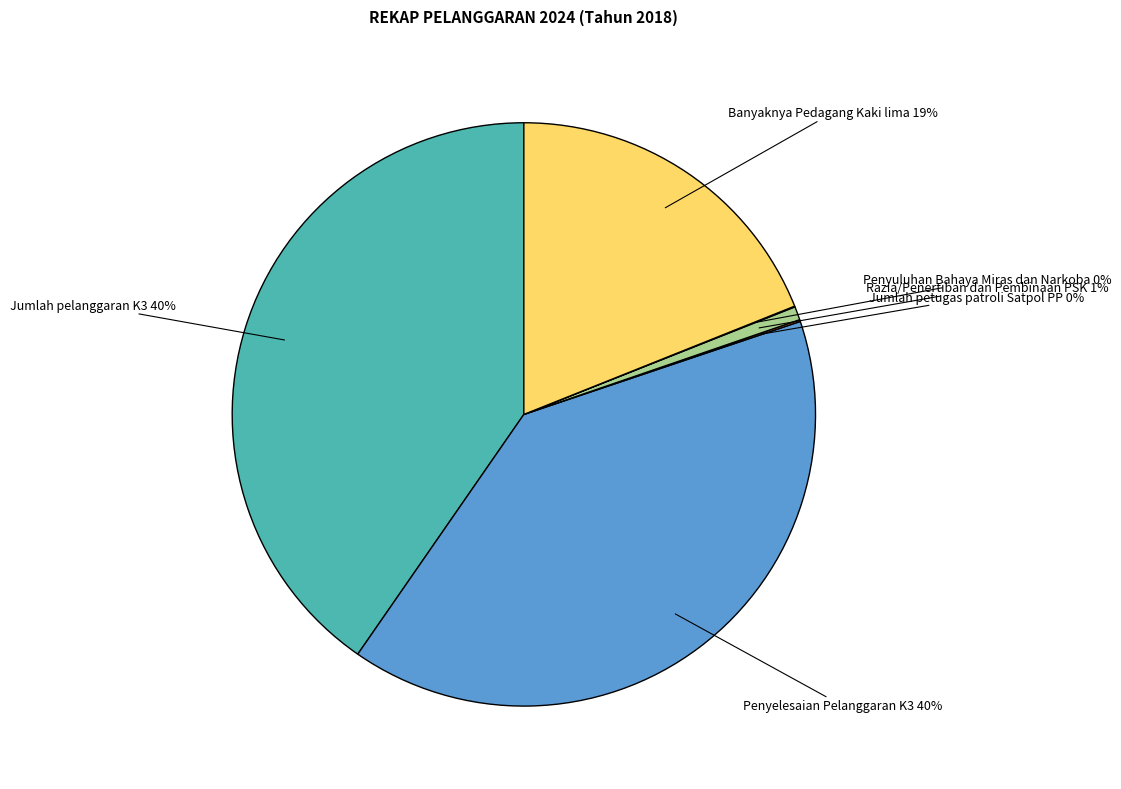

Does any single category account for the majority?

No